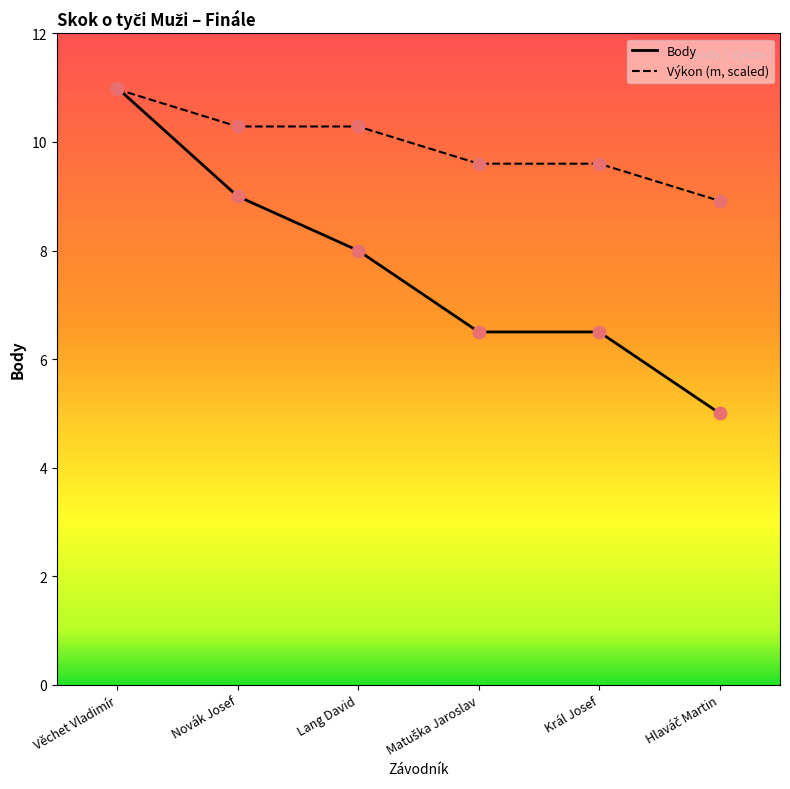

What is the total value across all series at Věchet Vladimír?

22.0